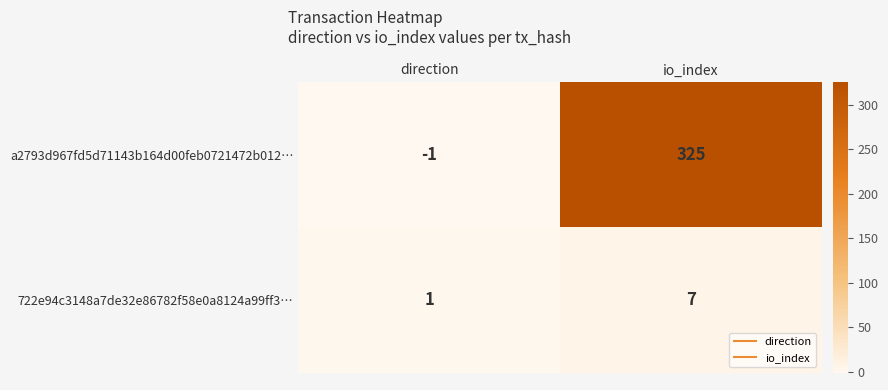

What is the spread (max minus min) of values at direction?

2